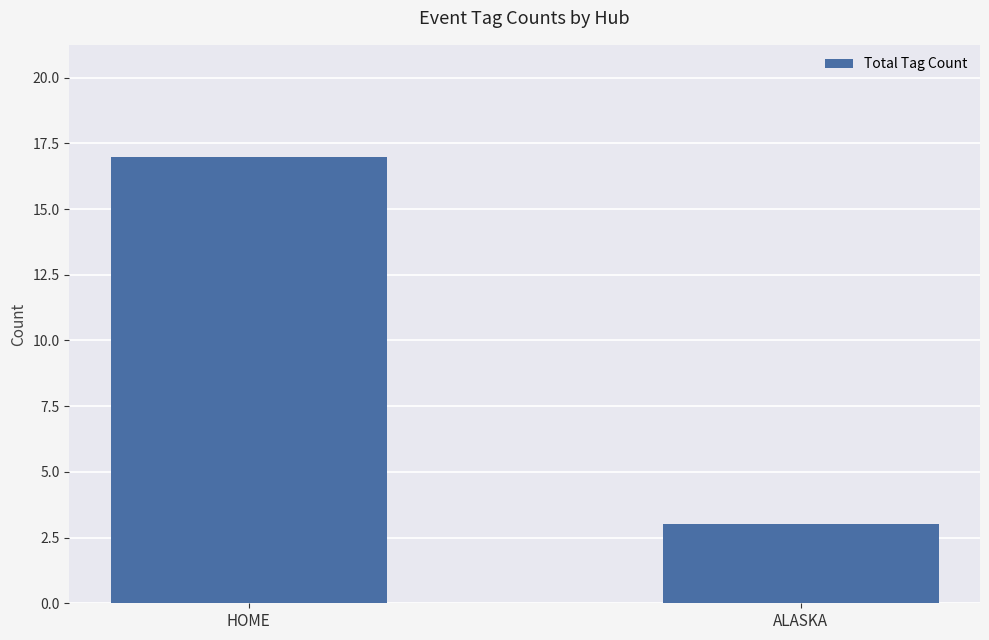

What is the approximate value at HOME, to the nearest 5?

15